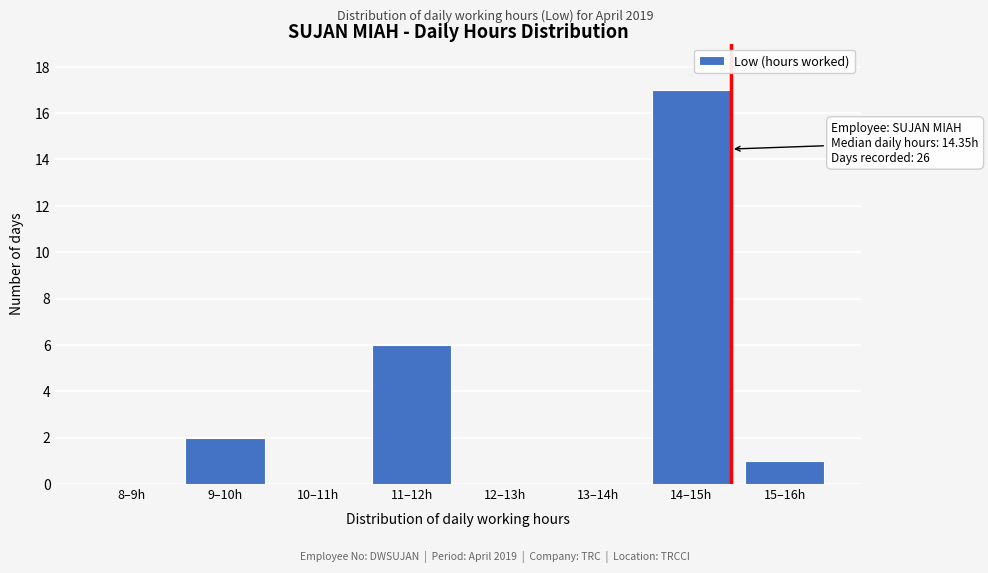

Reading left to right, list all the values displayed in this chart.

8–9h=0	9–10h=2	10–11h=0	11–12h=6	12–13h=0	13–14h=0	14–15h=17	15–16h=1